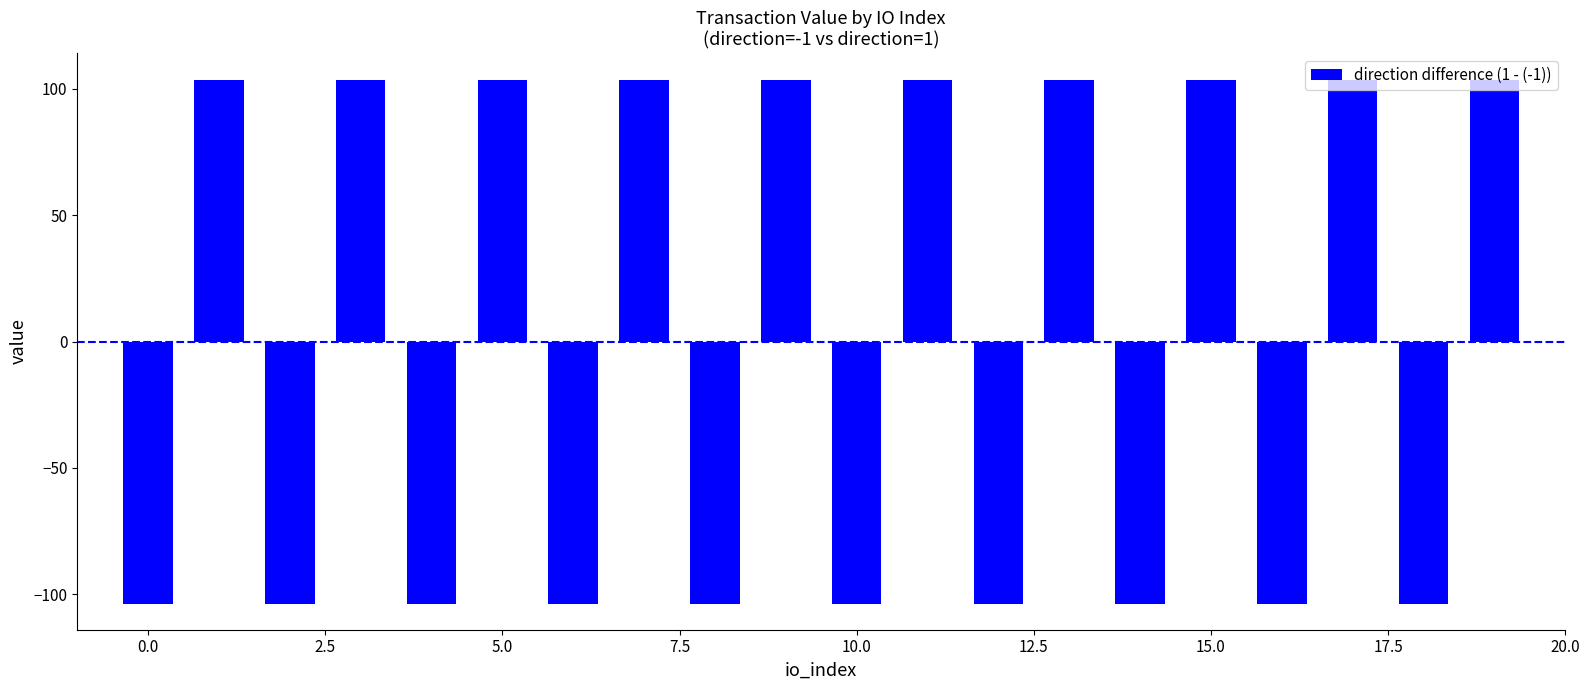

What is the minimum value shown in the chart?

-103.7